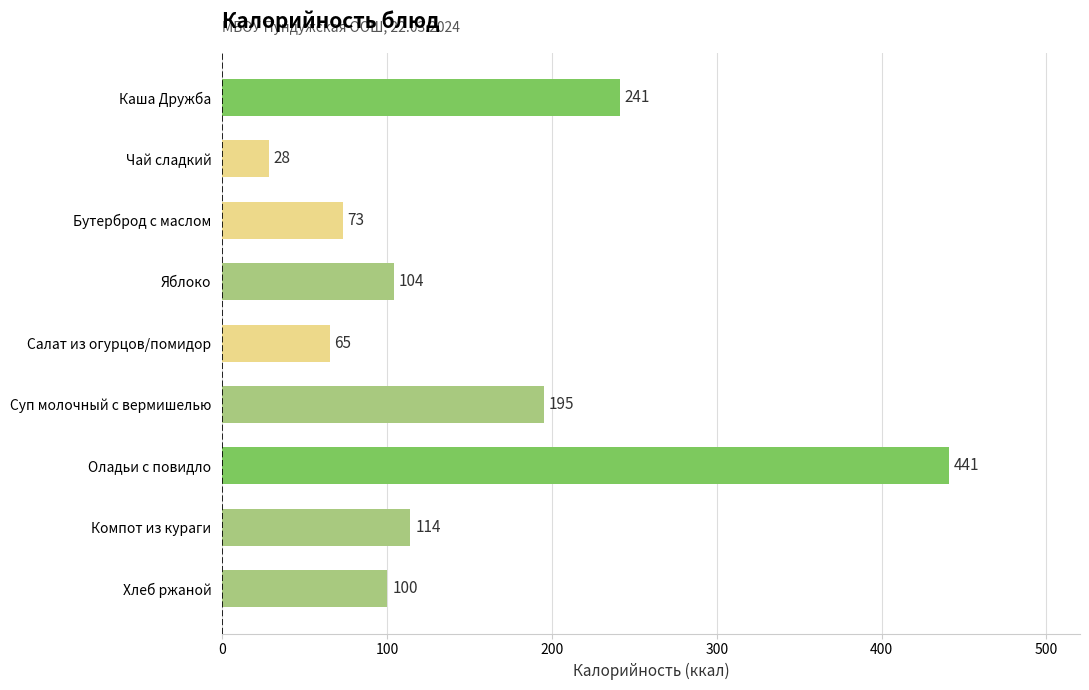

Reading top to bottom, what are all the values shown in this chart?

241	28	73	104	65	195	441	114	100